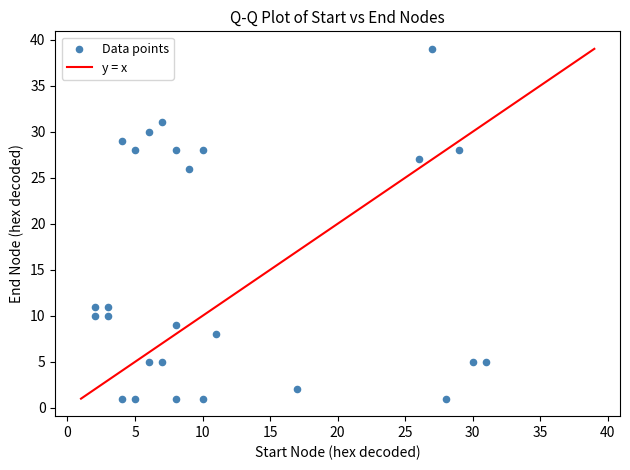

What is the range of X values (max minus min)?

29